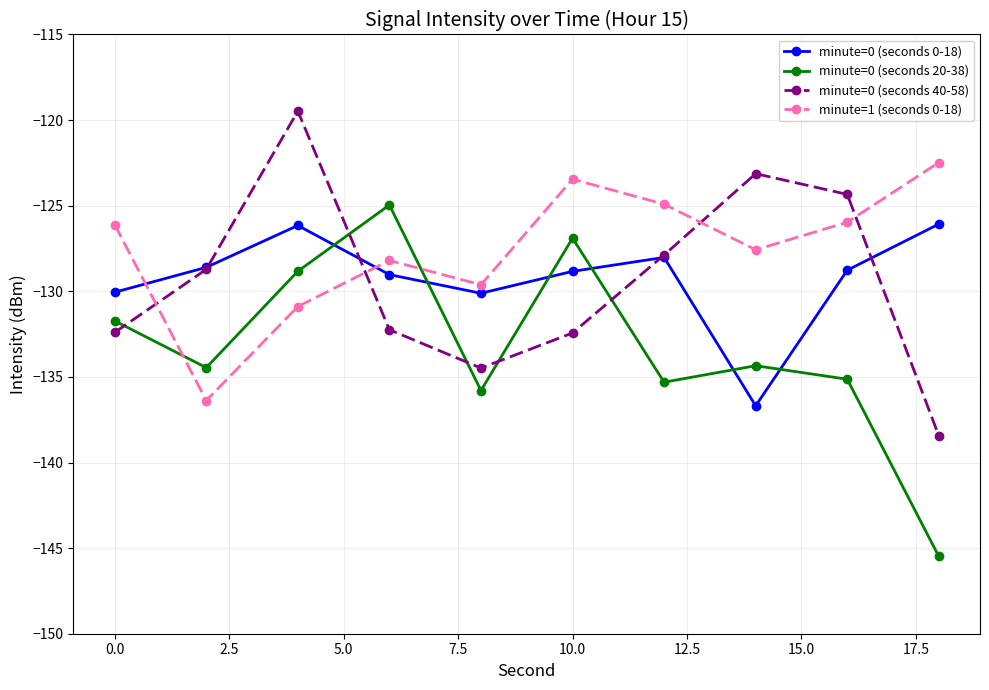

What is the average value of the minute=0 (seconds 40-58) series?

-129.4